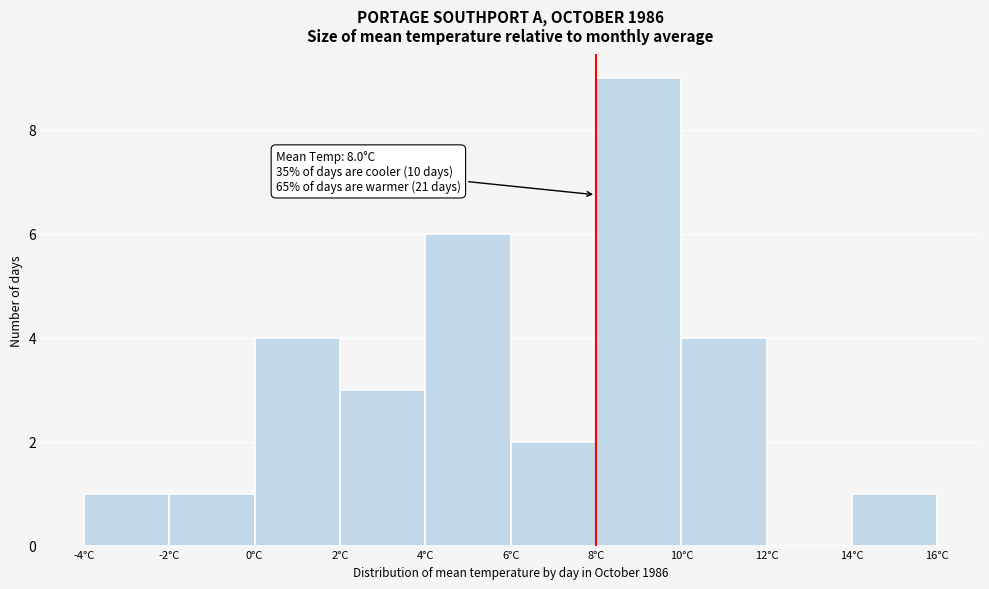

Which range on the x-axis has the tallest bar?

8 to 10